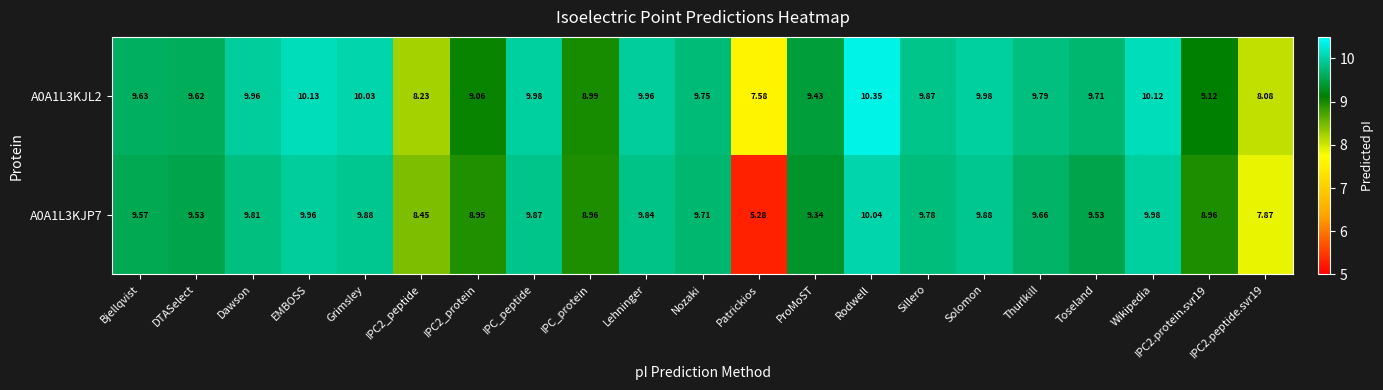

Rank the series by their maximum value, from lowest to highest.

A0A1L3KJP7, A0A1L3KJL2